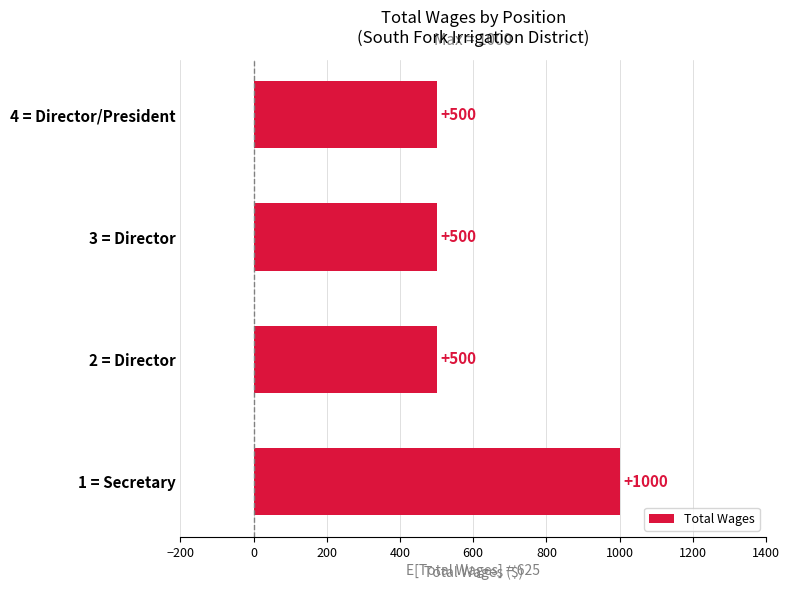

Which has a higher value, 3 = Director or 1 = Secretary?

1 = Secretary